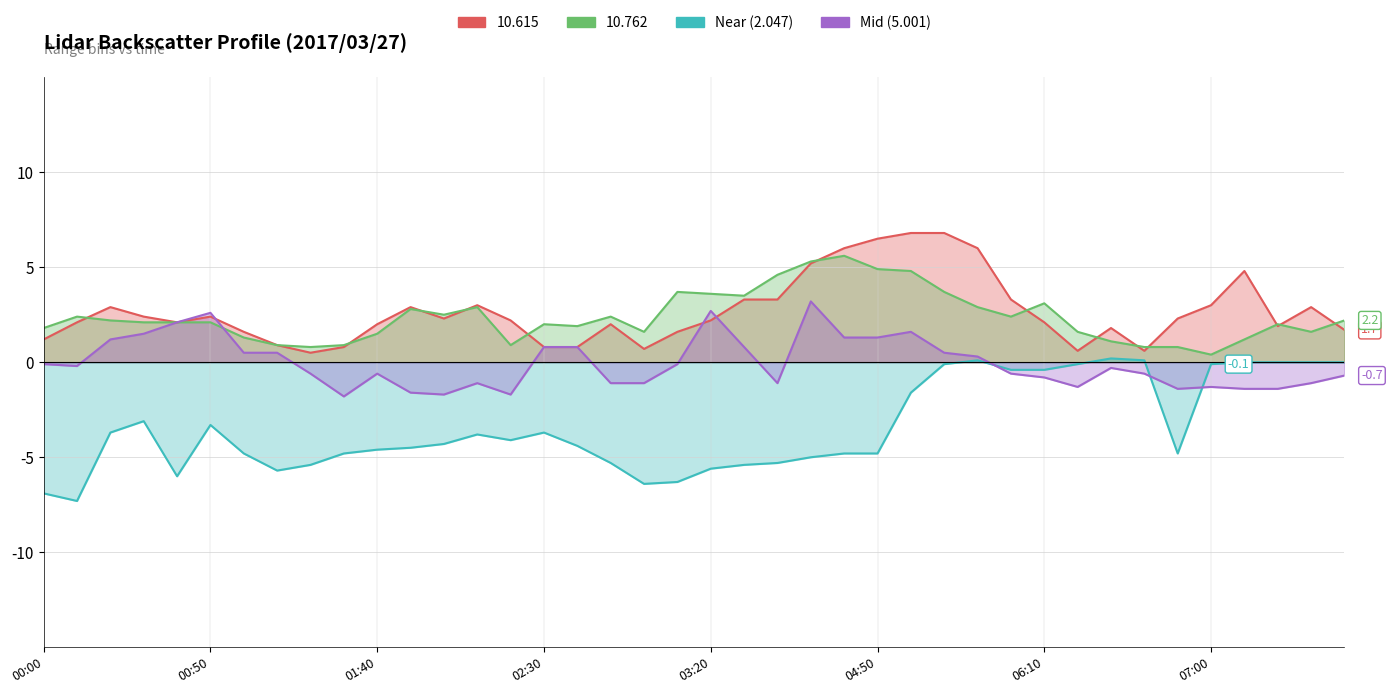

Which has a higher value, 05:30 or 02:20?

05:30